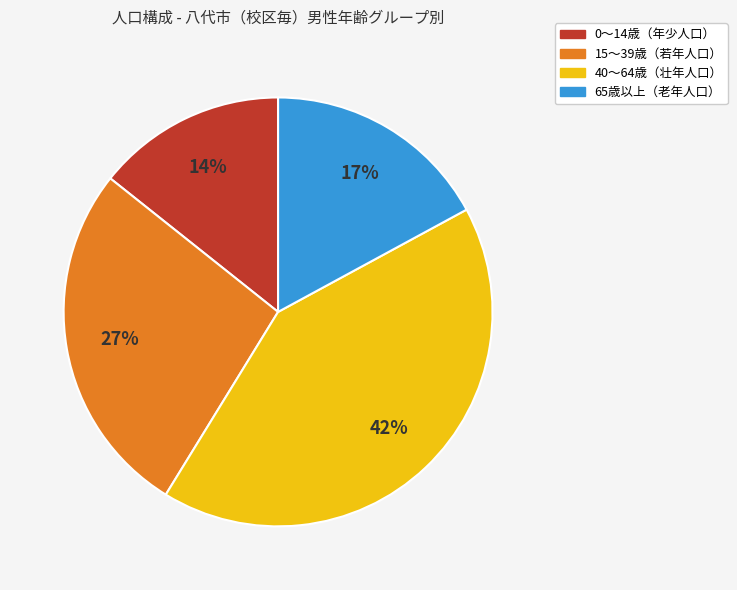

Is there a majority slice in this chart?

No